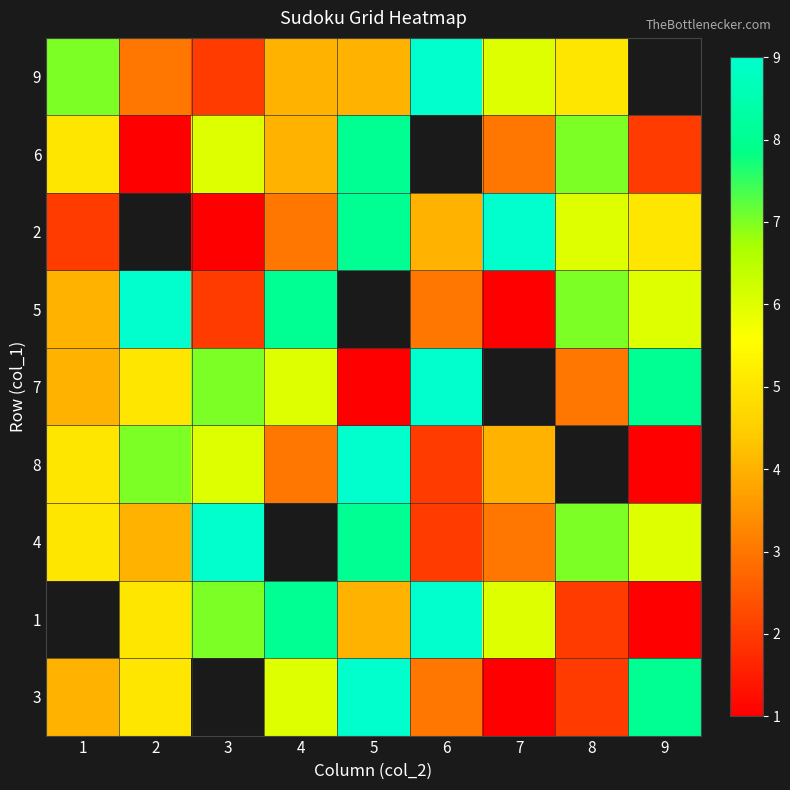

Count the number of categories in the chart.

9